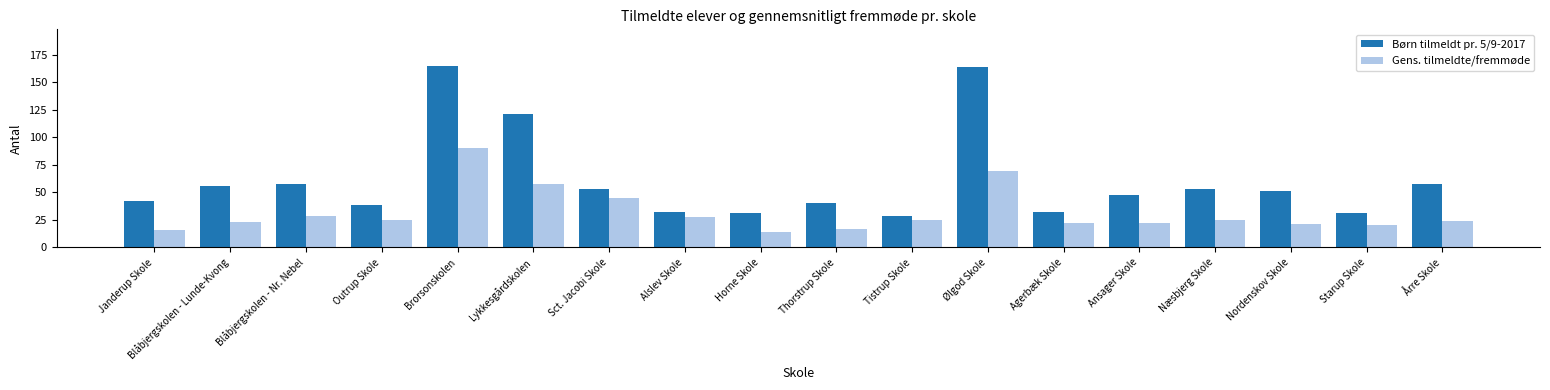

What is the lowest value of the Gens. tilmeldte/fremmøde series?

14.4